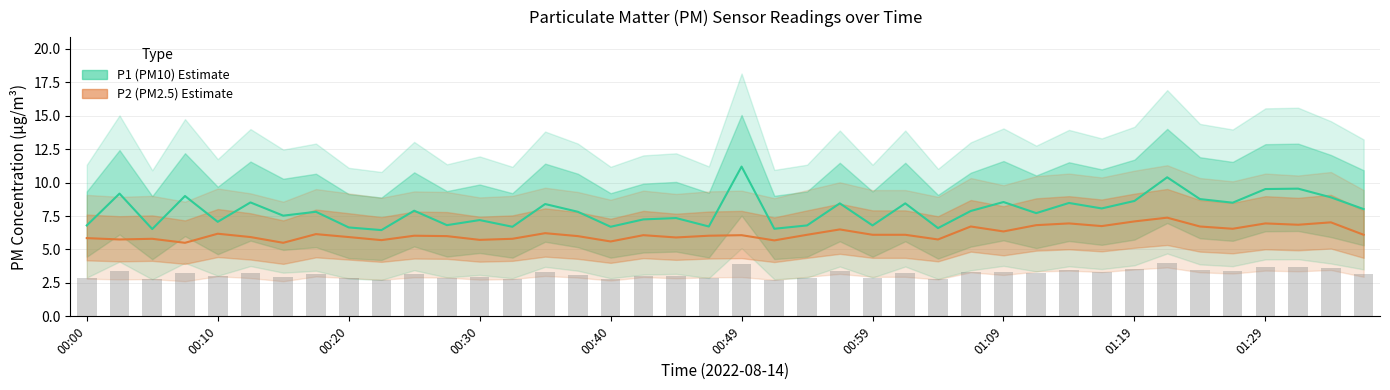

Which has a higher value, 37 or 00:00?

37